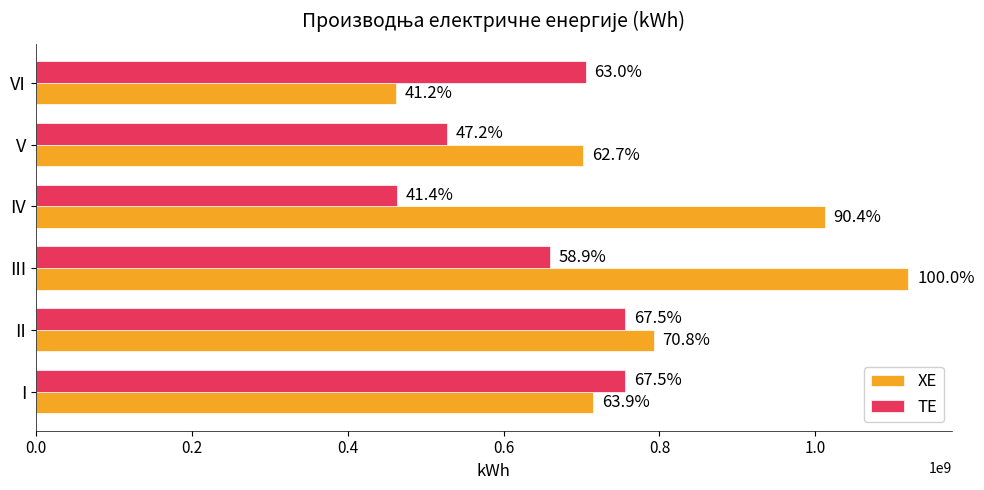

Rank the series by their average value, from highest to lowest.

ХЕ, ТЕ